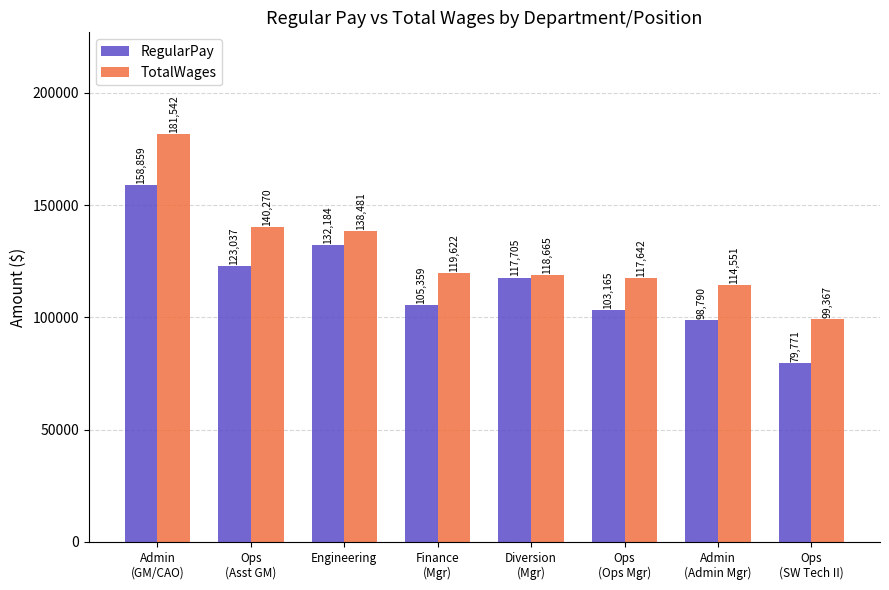

Rank the series at Diversion
(Mgr) from lowest to highest value.

RegularPay, TotalWages